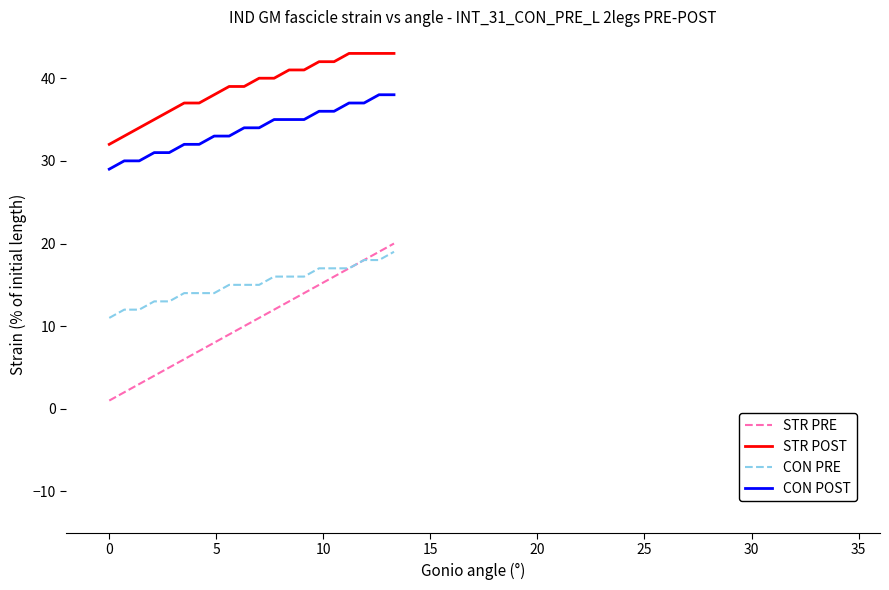

List the series in order of their overall mean, lowest first.

STR PRE, CON PRE, CON POST, STR POST